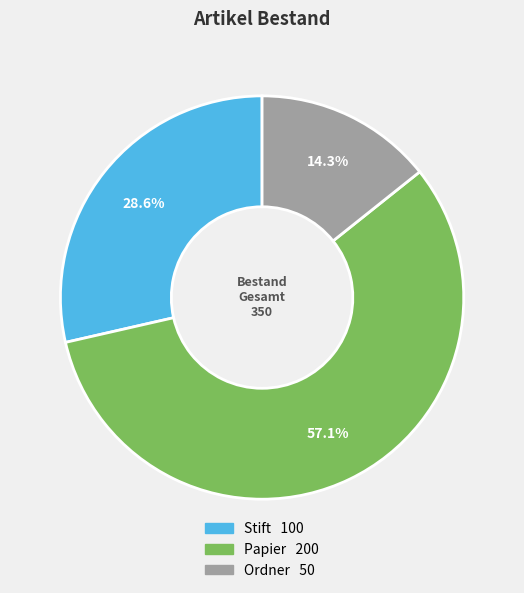

How much of the chart is everything except Stift?

71.4%